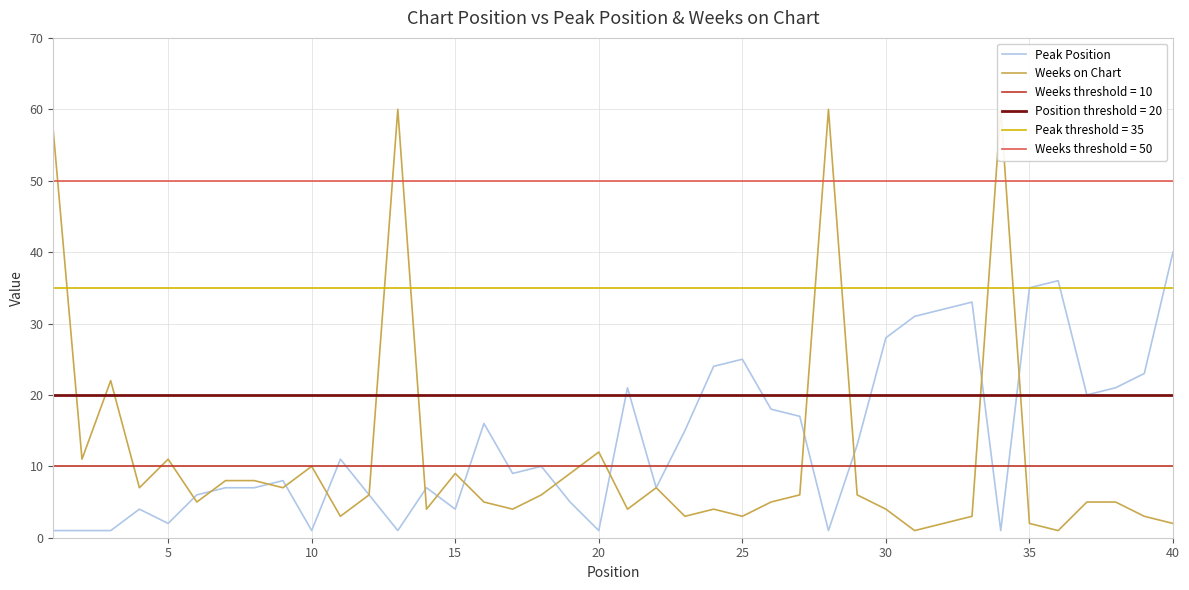

The Peak Position series shows 1 at 20. True or false?

True